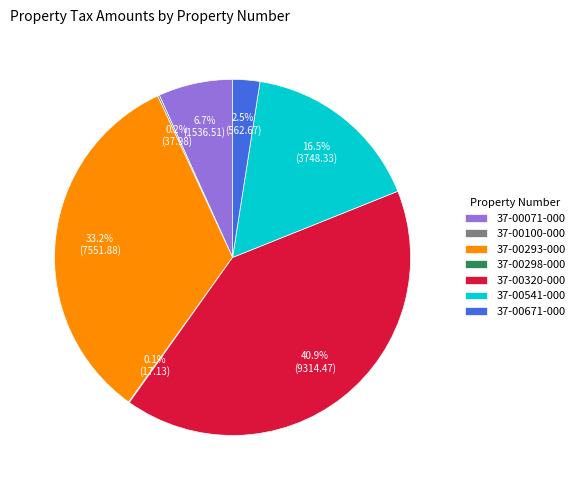

Is 37-00671-000 the majority of the pie?

No